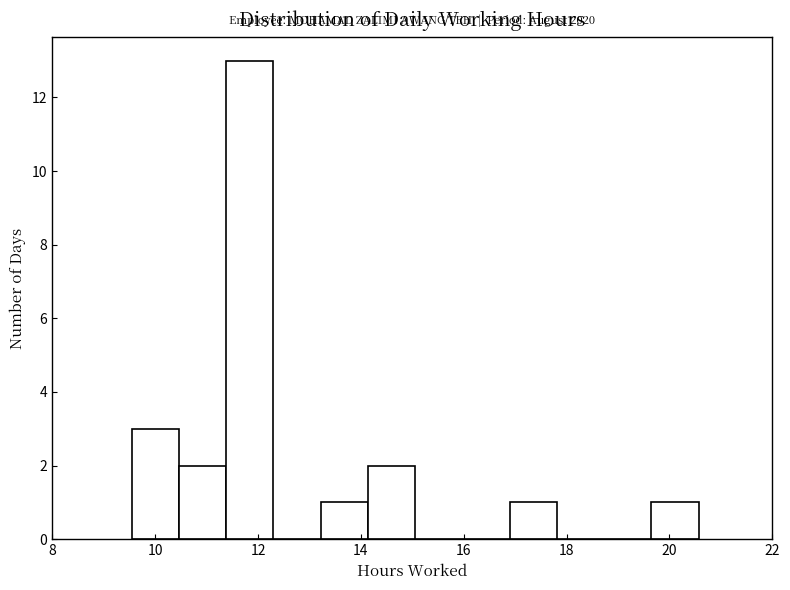

Which range on the x-axis has the tallest bar?

11.4 to 12.2